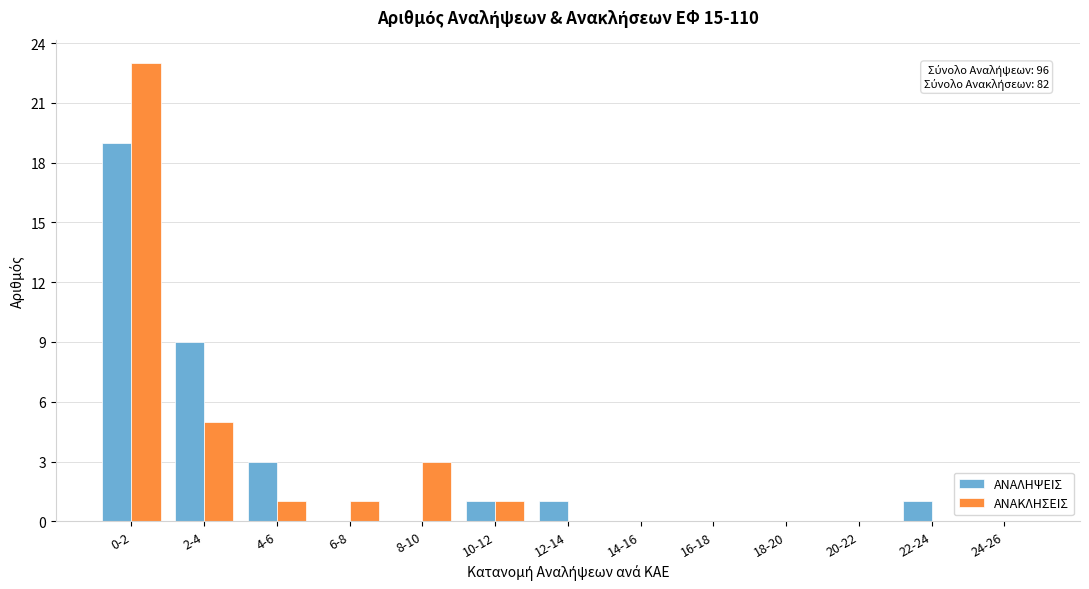

Reading right to left, extract all data points from this chart.

ΑΝΑΛΗΨΕΙΣ: 24-26=0	22-24=1	20-22=0	18-20=0	16-18=0	14-16=0	12-14=1	10-12=1	8-10=0	6-8=0	4-6=3	2-4=9	0-2=19
ΑΝΑΚΛΗΣΕΙΣ: 24-26=0	22-24=0	20-22=0	18-20=0	16-18=0	14-16=0	12-14=0	10-12=1	8-10=3	6-8=1	4-6=1	2-4=5	0-2=23